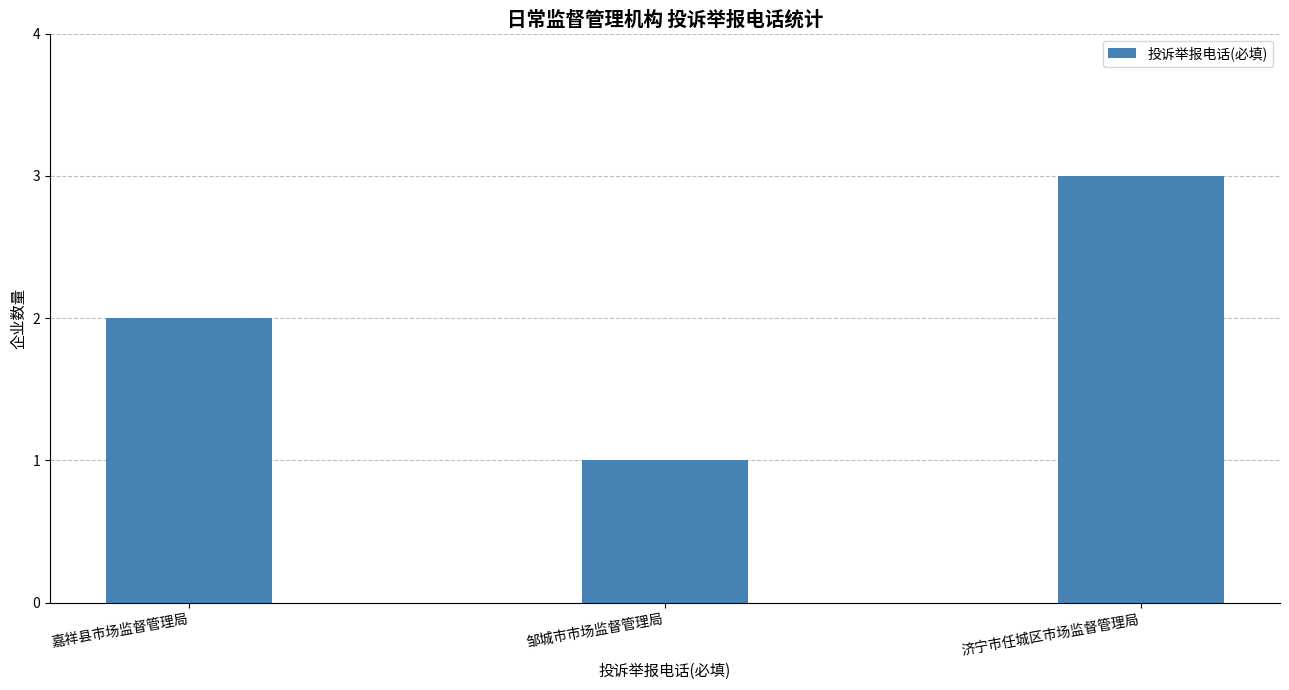

List the labels in order of value, largest first.

济宁市任城区市场监督管理局, 嘉祥县市场监督管理局, 邹城市市场监督管理局